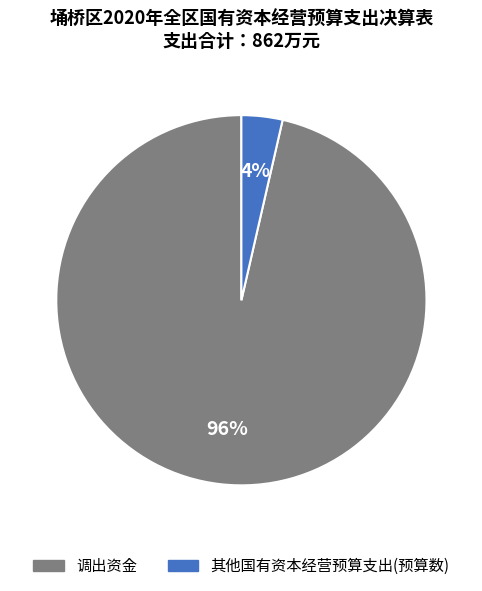

What percentage is the 其他国有资本经营预算支出(预算数) slice, to the nearest percent?

4%